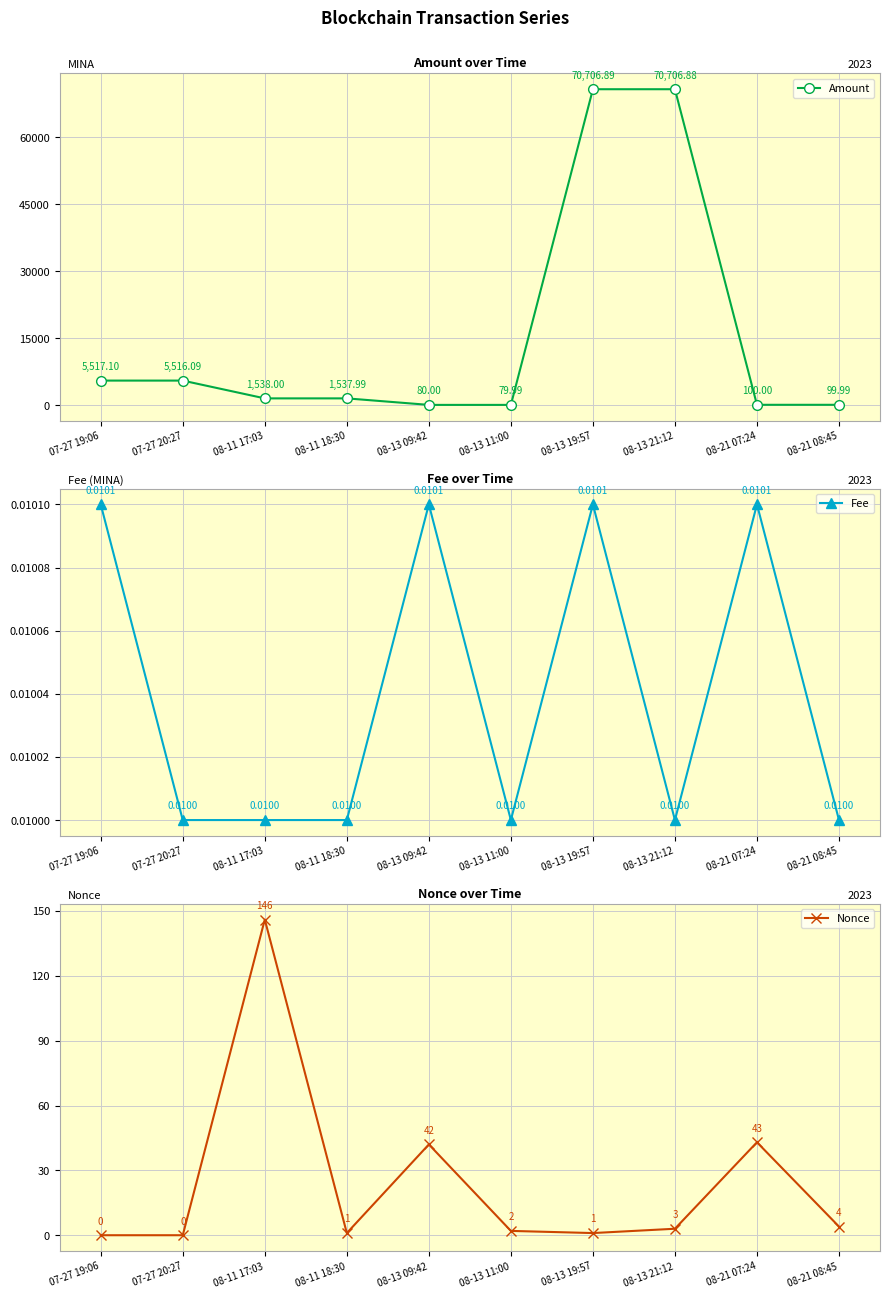

Which series has the widest spread of values?

Amount